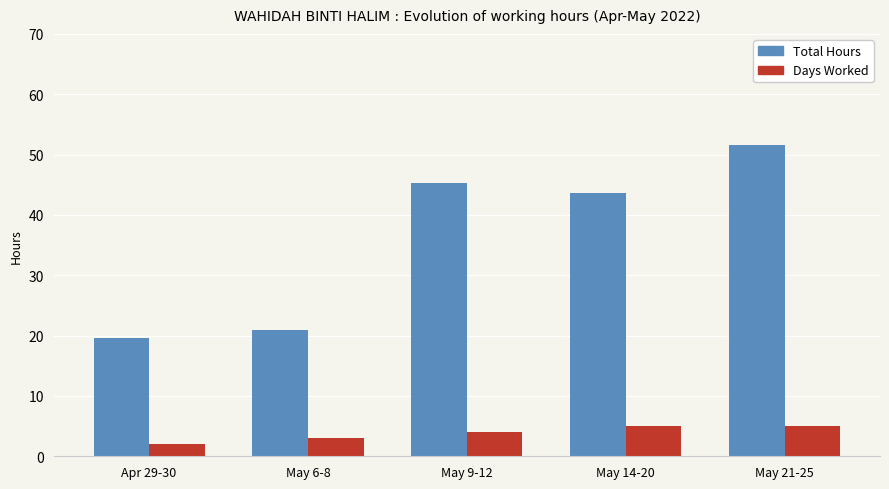

List the series in order of their peak value, lowest first.

Days Worked, Total Hours